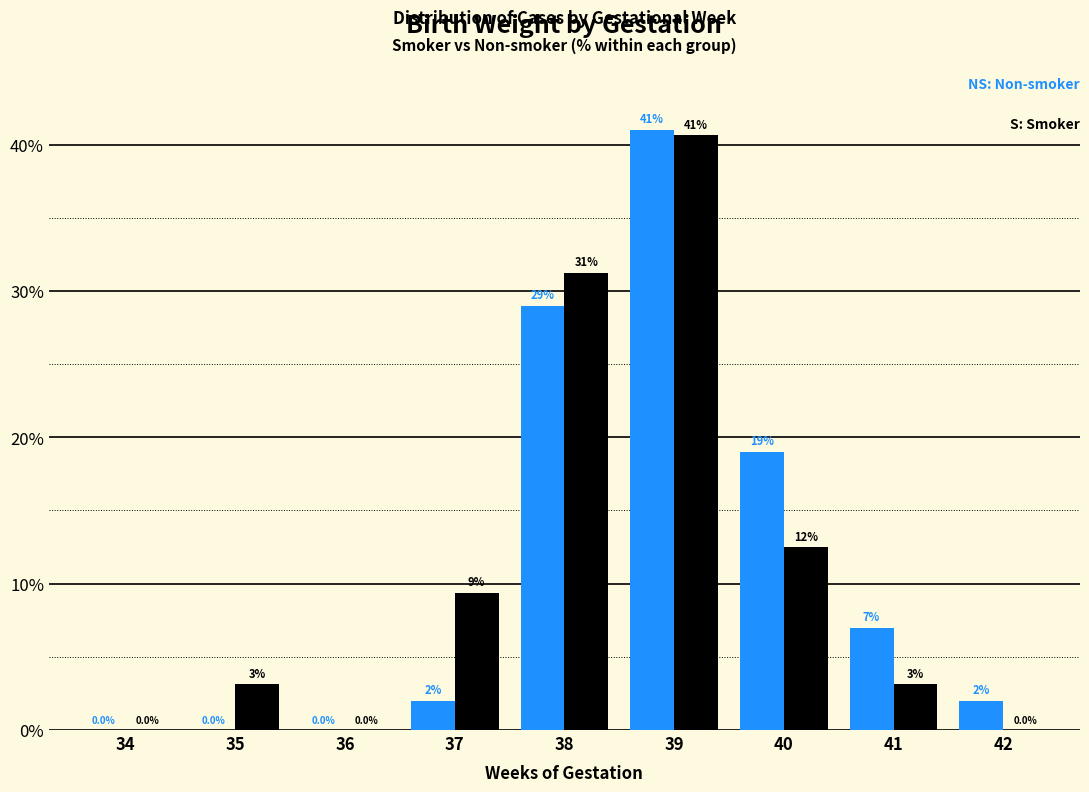

Count the number of categories in the chart.

9